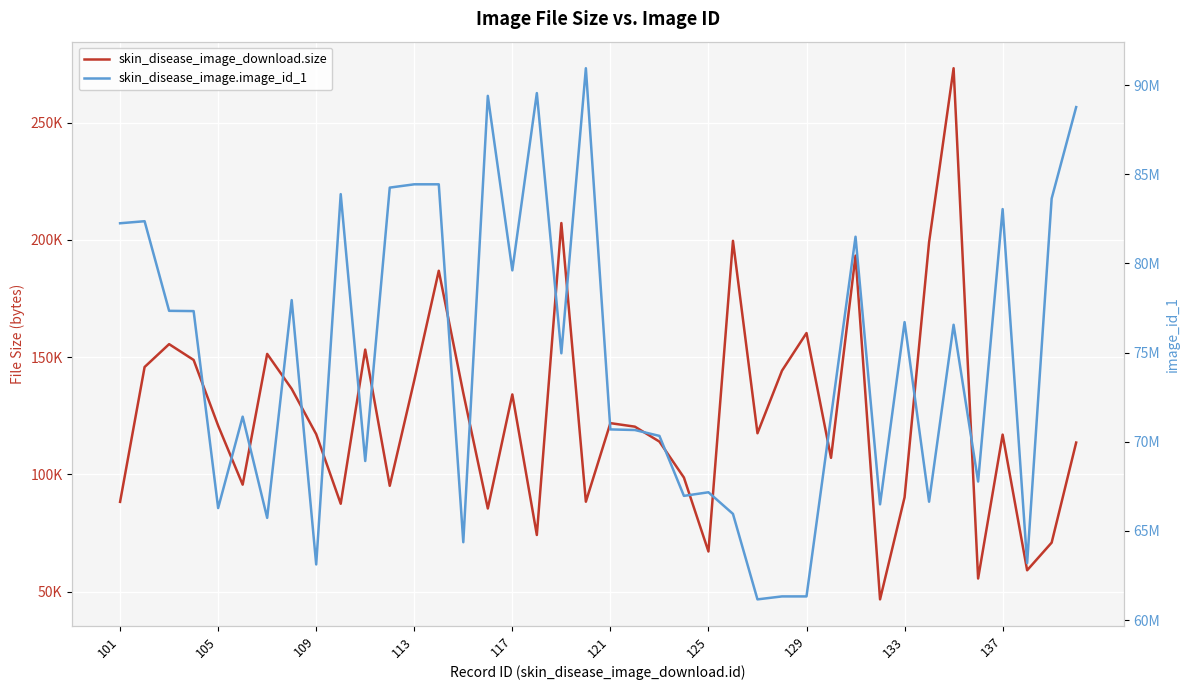

Which series changed the most between 13 and 25?

skin_disease_image.image_id_1